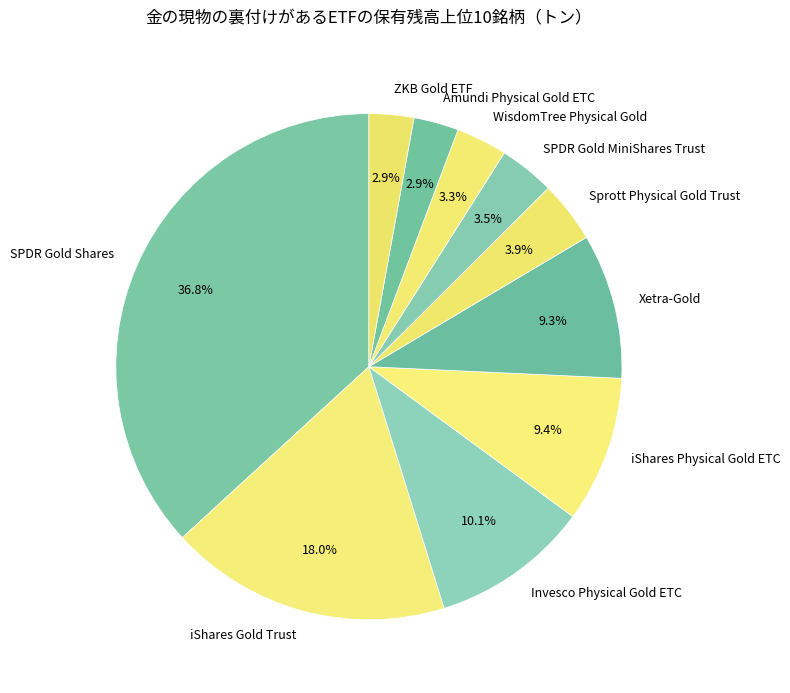

To the nearest percent, what percentage of the pie is WisdomTree Physical Gold?

3%